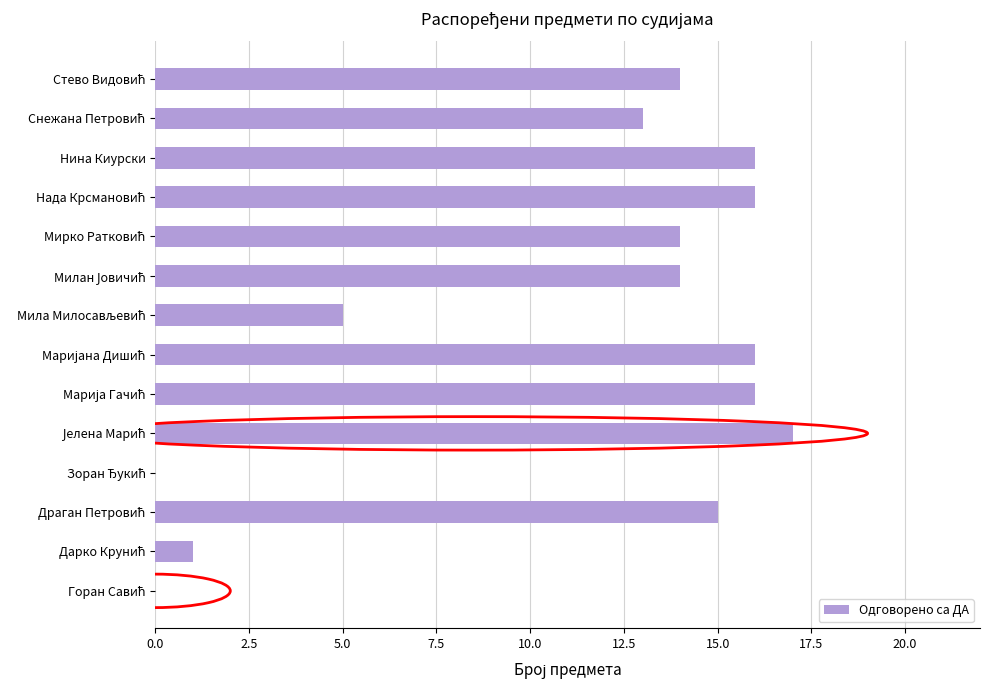

What is the maximum value shown in the chart?

17